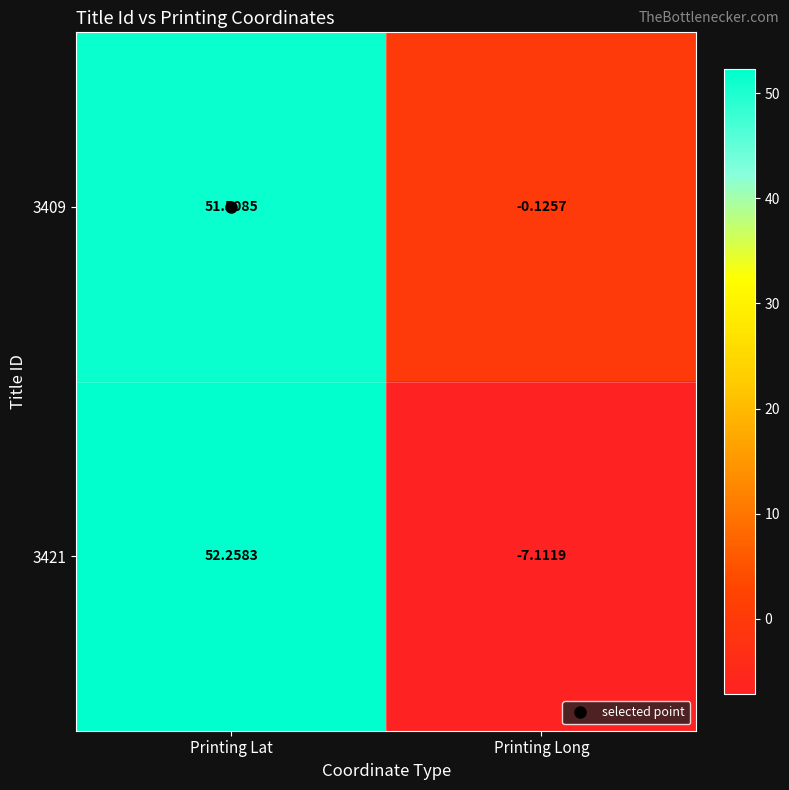

Where does the 3421 series first go above 52?

Printing Lat